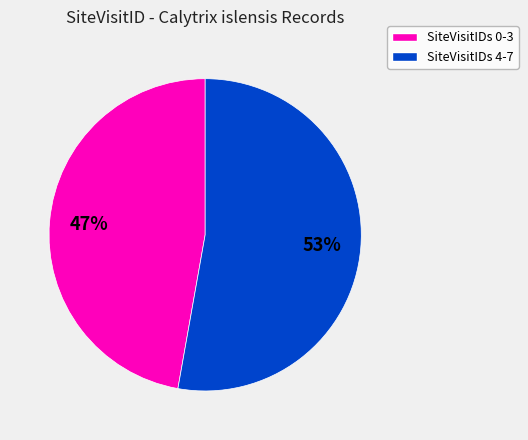

Is there any slice that represents more than half of the pie?

Yes